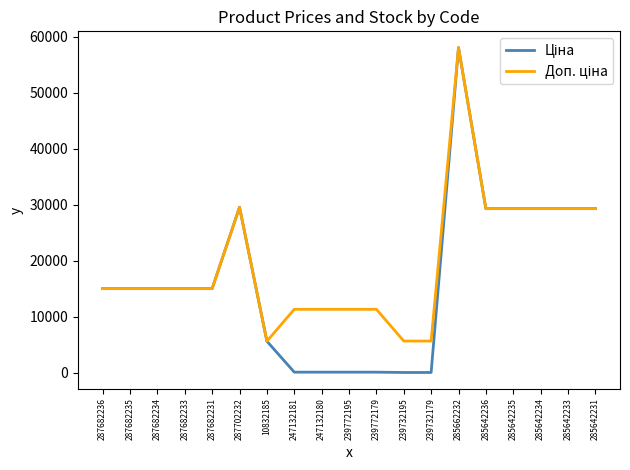

At which category is the sum across all series the highest?

285662232